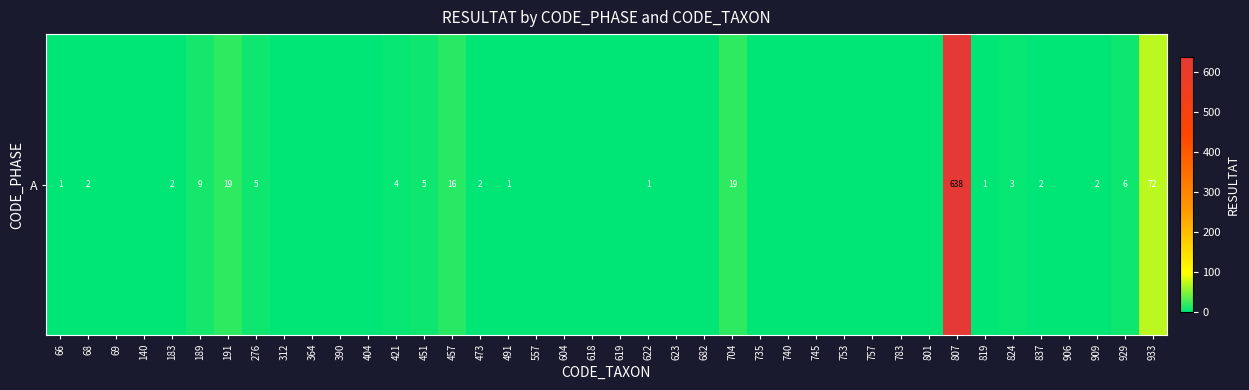

What is the change in value from 457 to 929?

-10